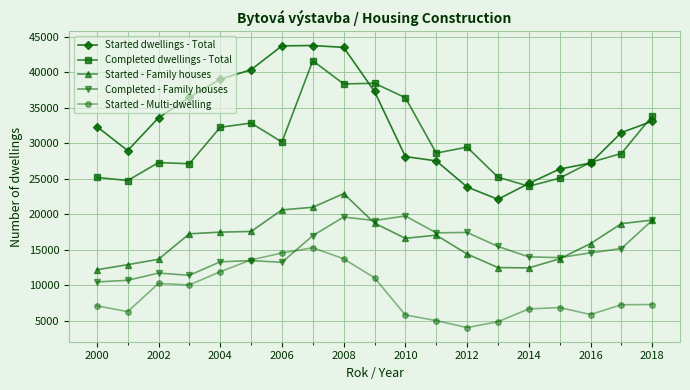

True or false: Started dwellings - Total and Completed - Family houses intersect in this chart.

False